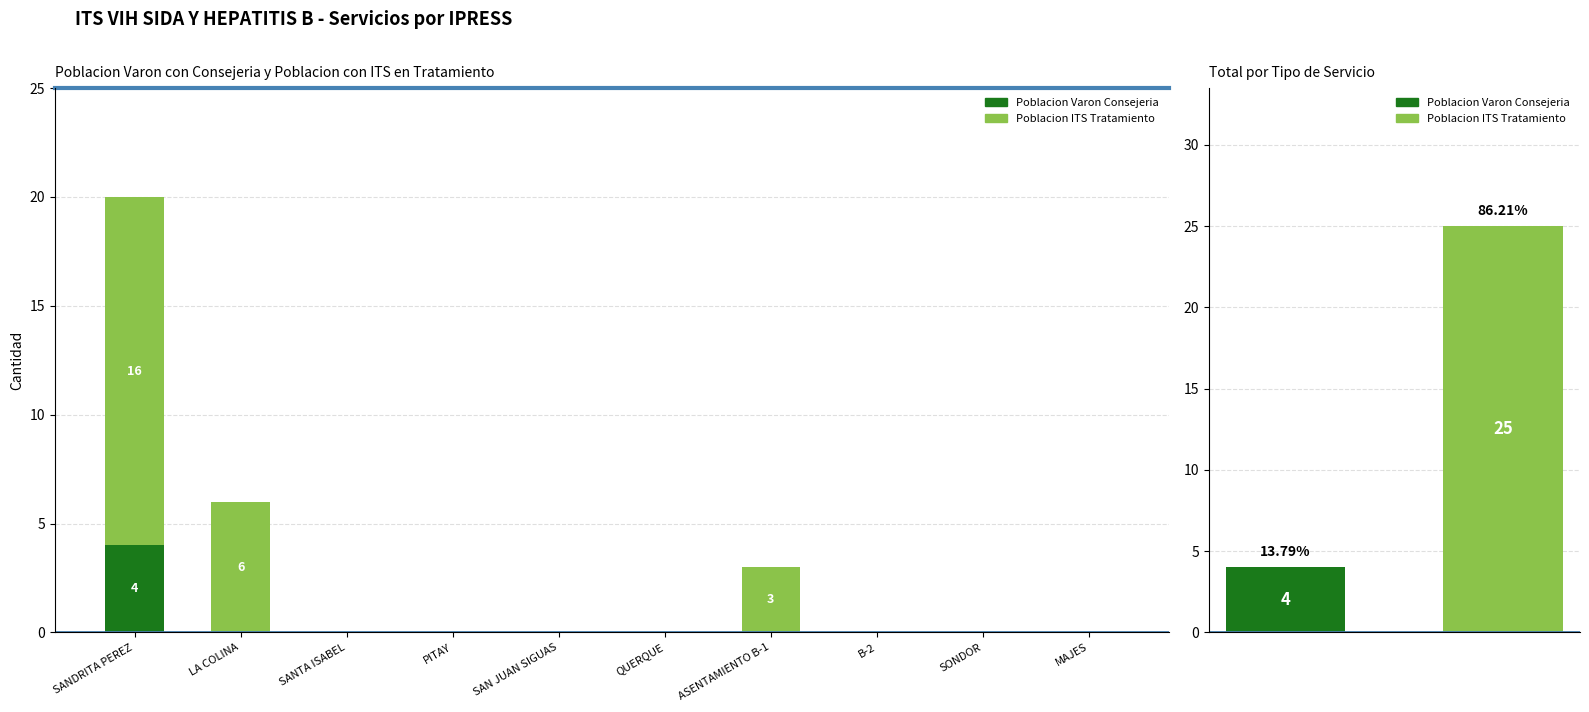

The value of Poblacion ITS Tratamiento at SAN JUAN SIGUAS is 0. True or false?

True